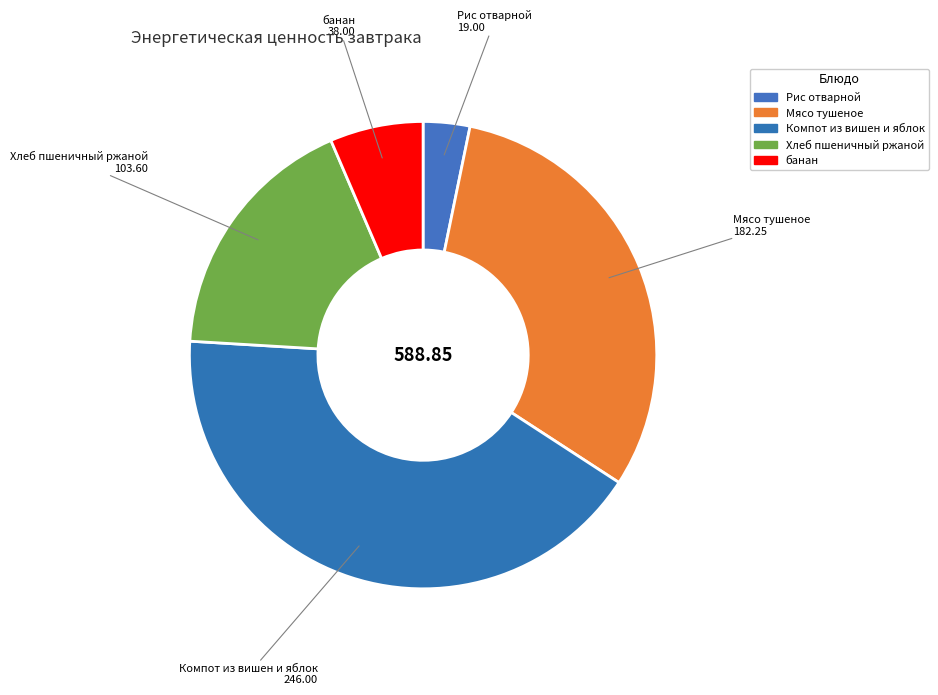

Is there a majority slice in this chart?

No